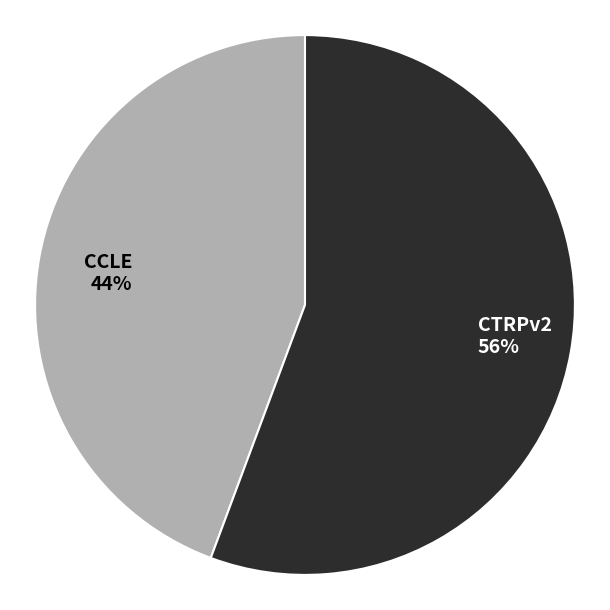

The CTRPv2 slice represents 68% of the pie. True or false?

False